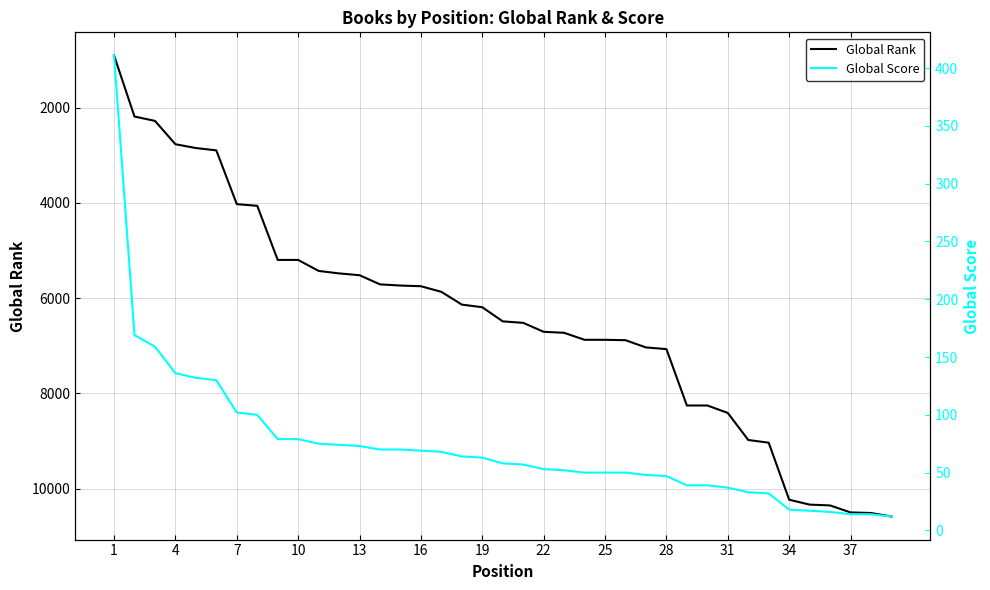

True or false: Global Rank and Global Score intersect in this chart.

False